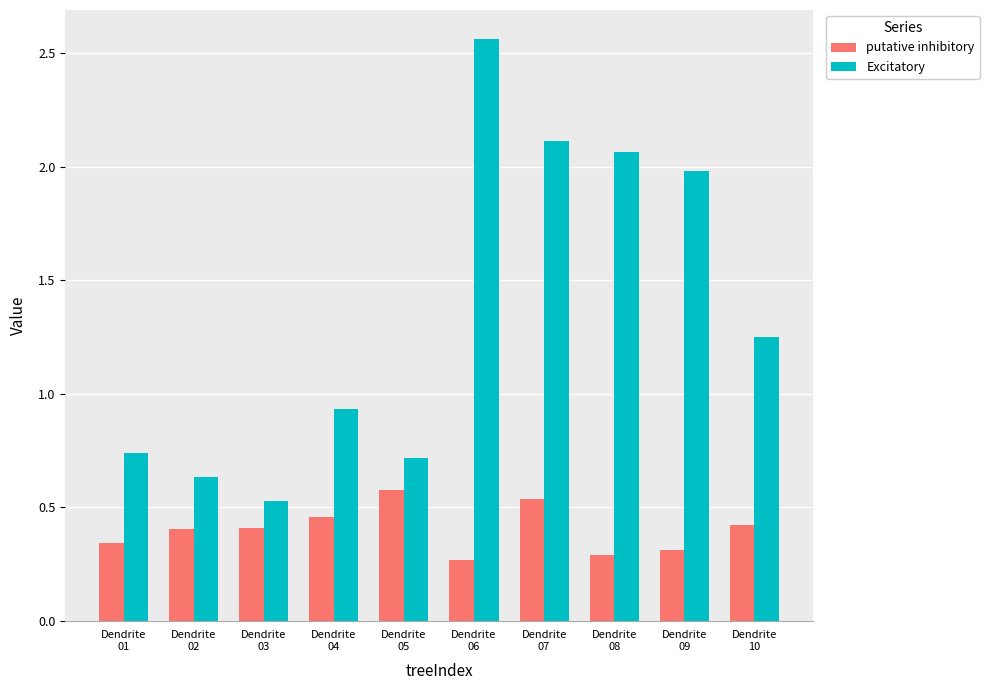

The value of putative inhibitory at Dendrite
09 is 0.3. True or false?

True